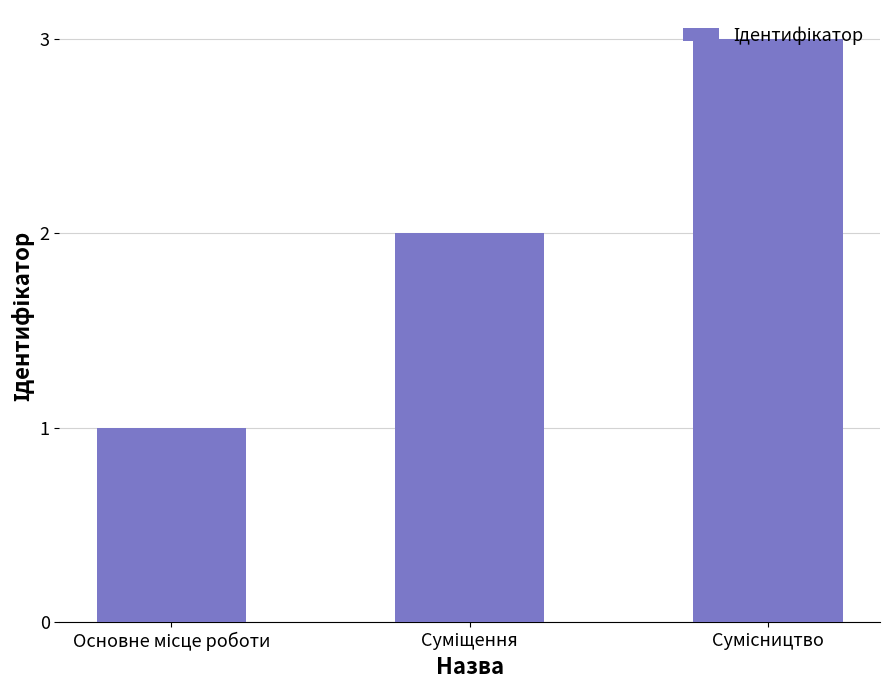

Are the bars grouped side by side (vs. stacked)?

No